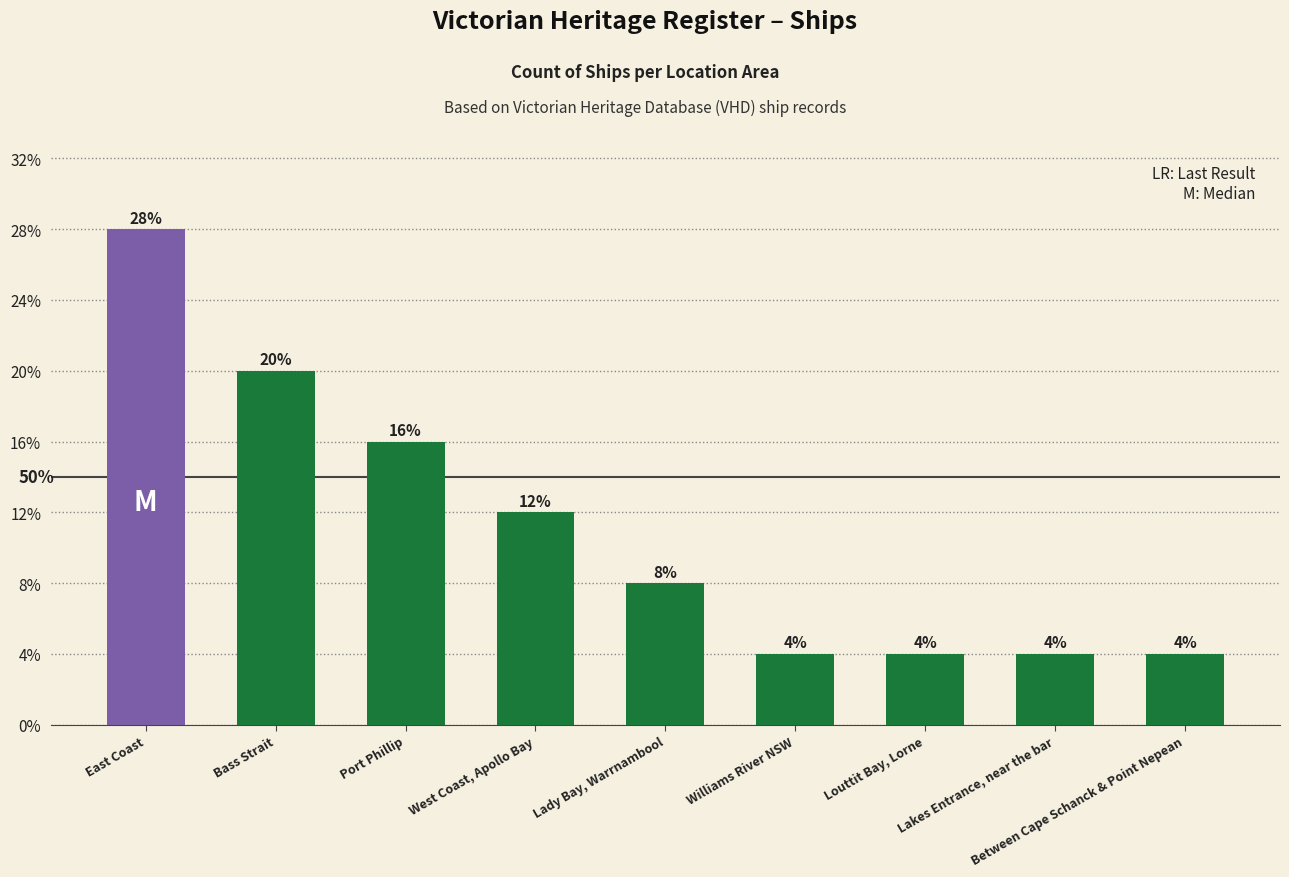

What position from the left is Lady Bay, Warrnambool?

5